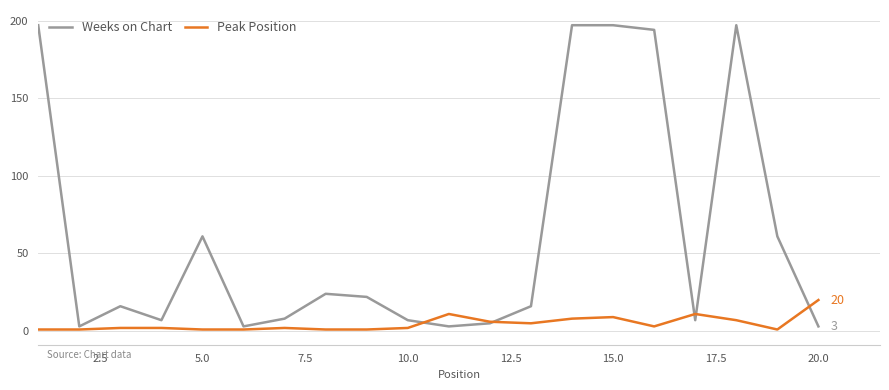

Which series has the largest total across all categories?

Weeks on Chart